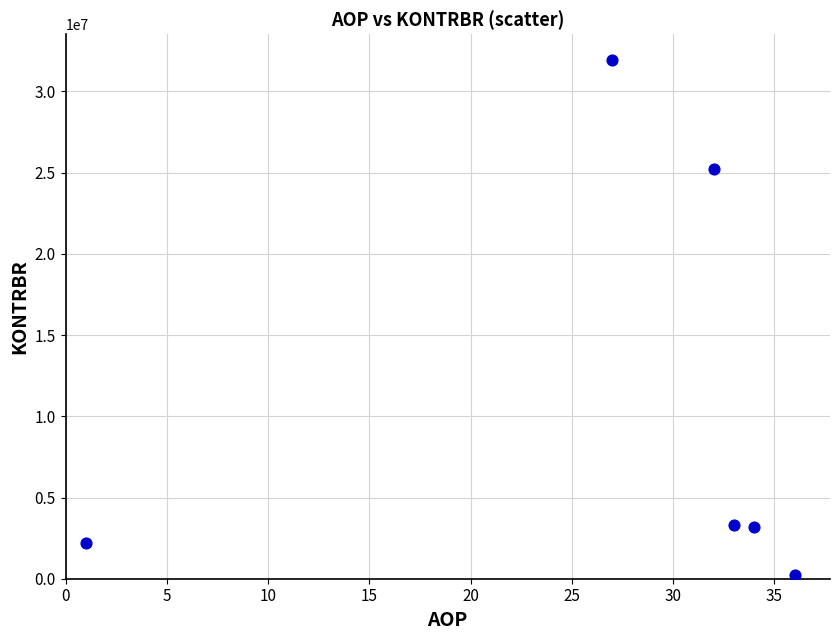

What Y value in the scatter plot is closest to 16073466?

25241081.6